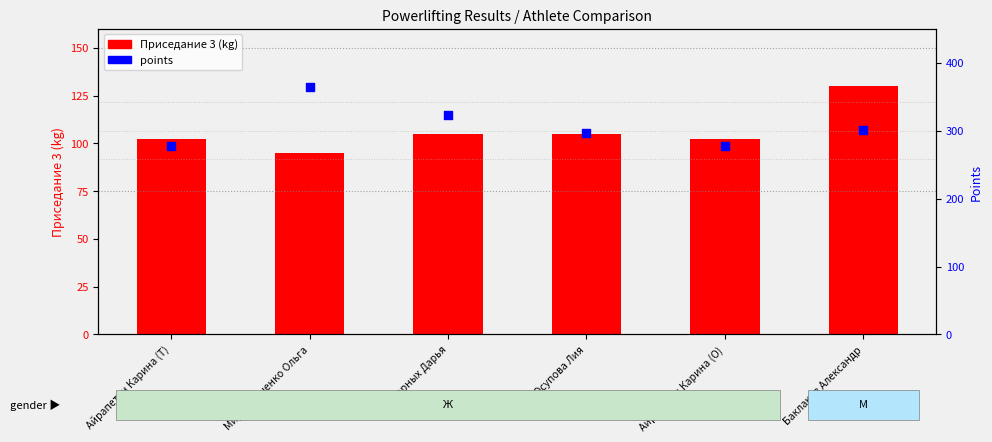

What are all the series names shown in the legend?

Приседание 3, points